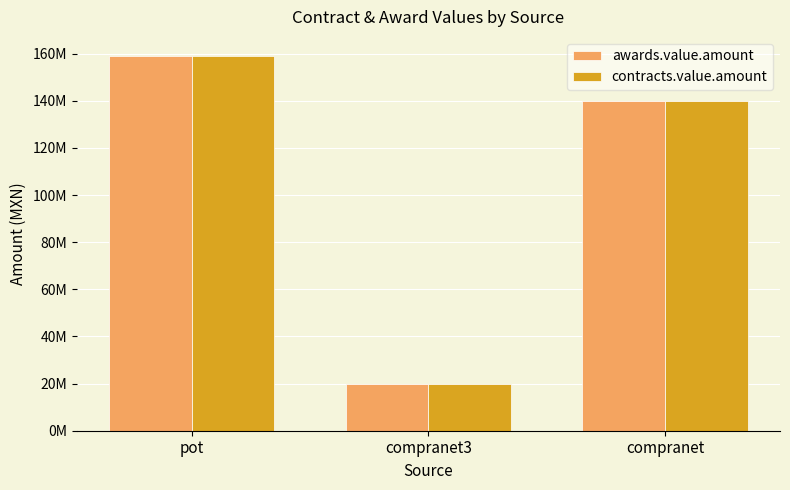

The value of contracts.value.amount at compranet is 36278824.8. True or false?

False